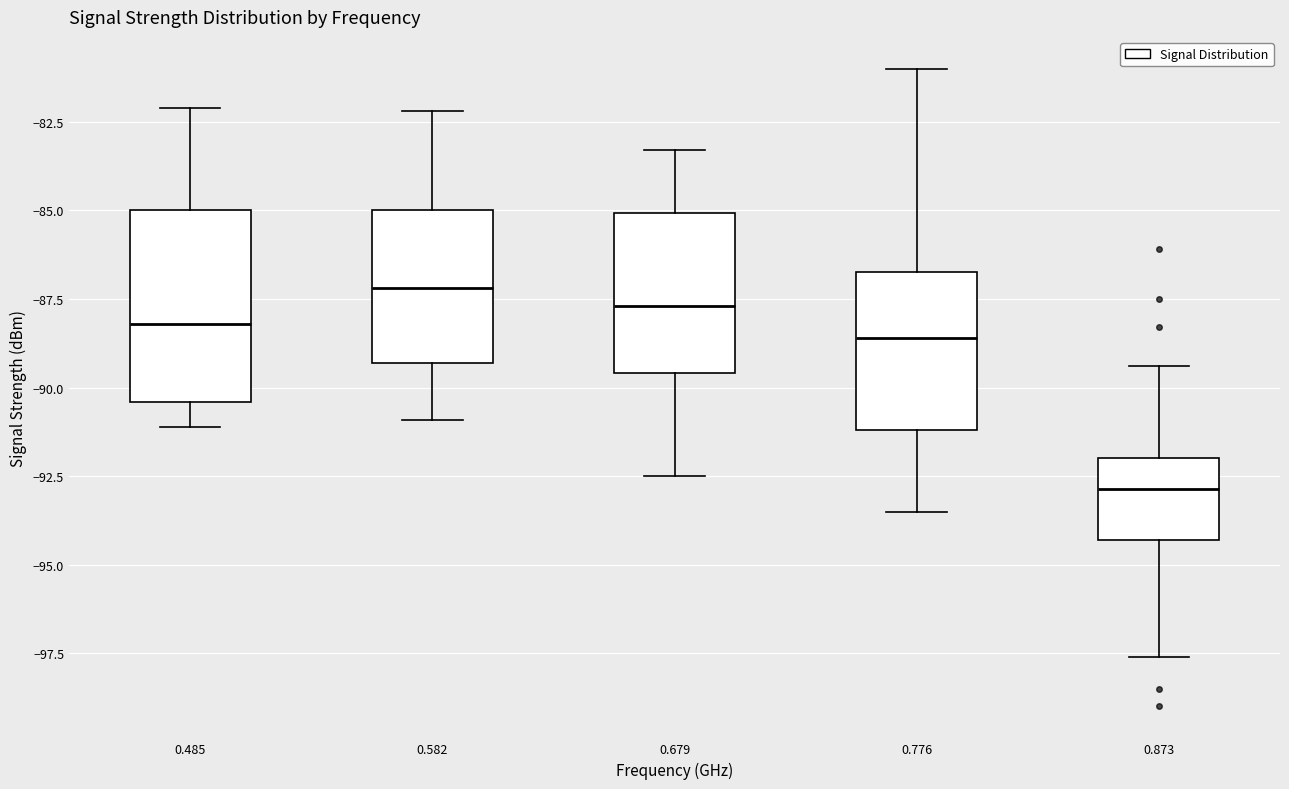

Where is the upper edge of the box at x = 0.485 on the y-axis? The values are not printed on the chart, so give them approximately, as read against the axis.

-85.0